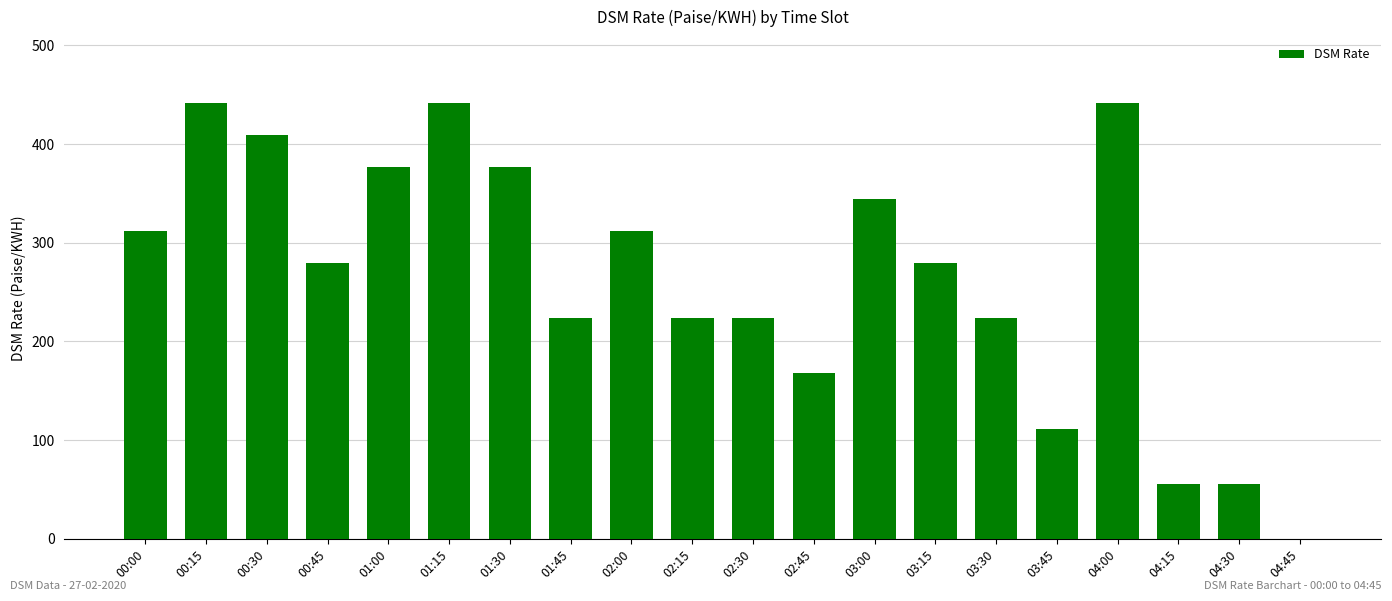

Reading left to right, transcribe all the data shown in this chart.

00:00=311.9	00:15=442.1	00:30=409.5	00:45=279.4	01:00=377.0	01:15=442.1	01:30=377.0	01:45=223.5	02:00=311.9	02:15=223.5	02:30=223.5	02:45=167.6	03:00=344.4	03:15=279.4	03:30=223.5	03:45=111.7	04:00=442.1	04:15=55.9	04:30=55.9	04:45=0.0